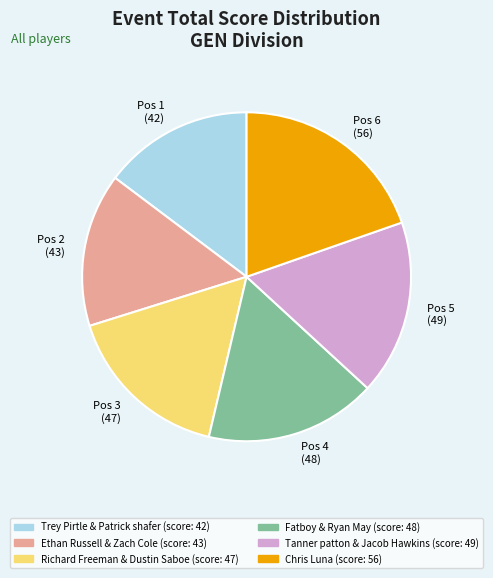

Is it true that Richard Freeman & Dustin Saboe is 28% of the pie?

False